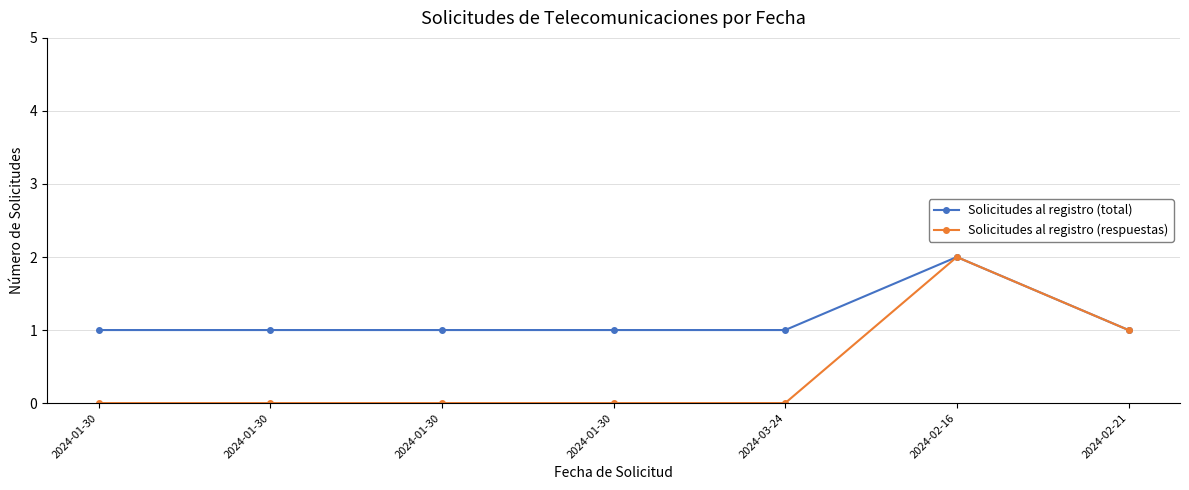

How many categories are shown in the chart?

7